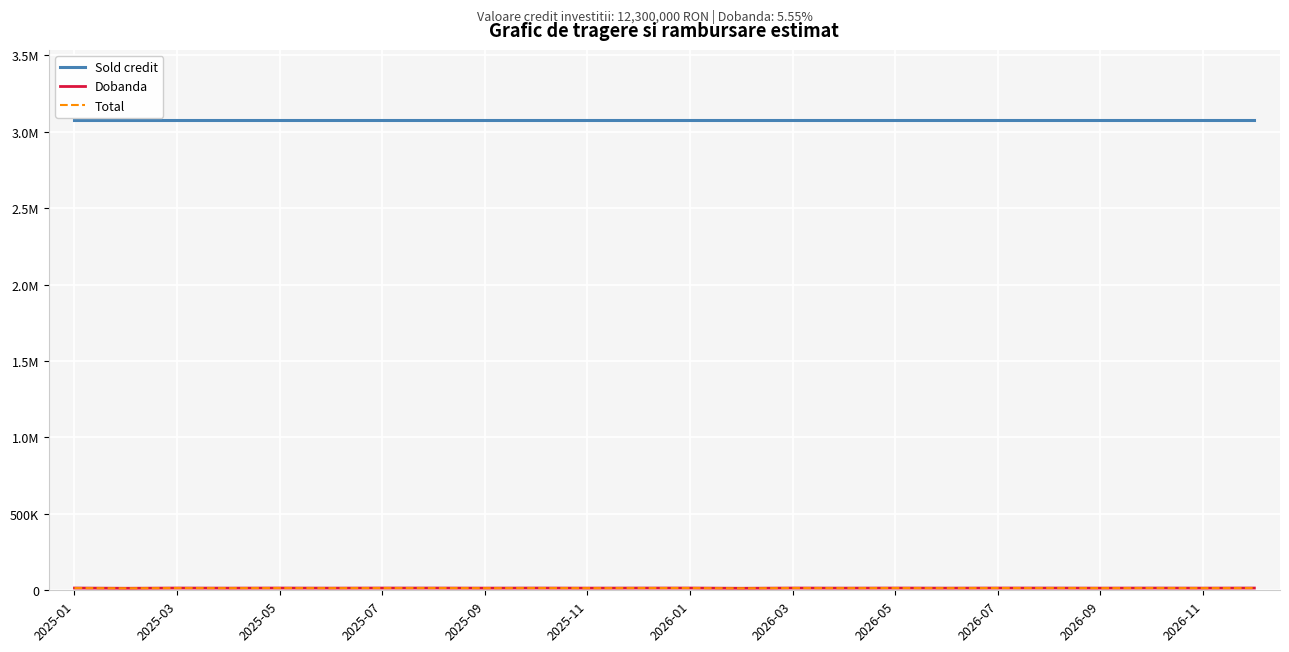

Is this an area chart (filled region under the line)?

No